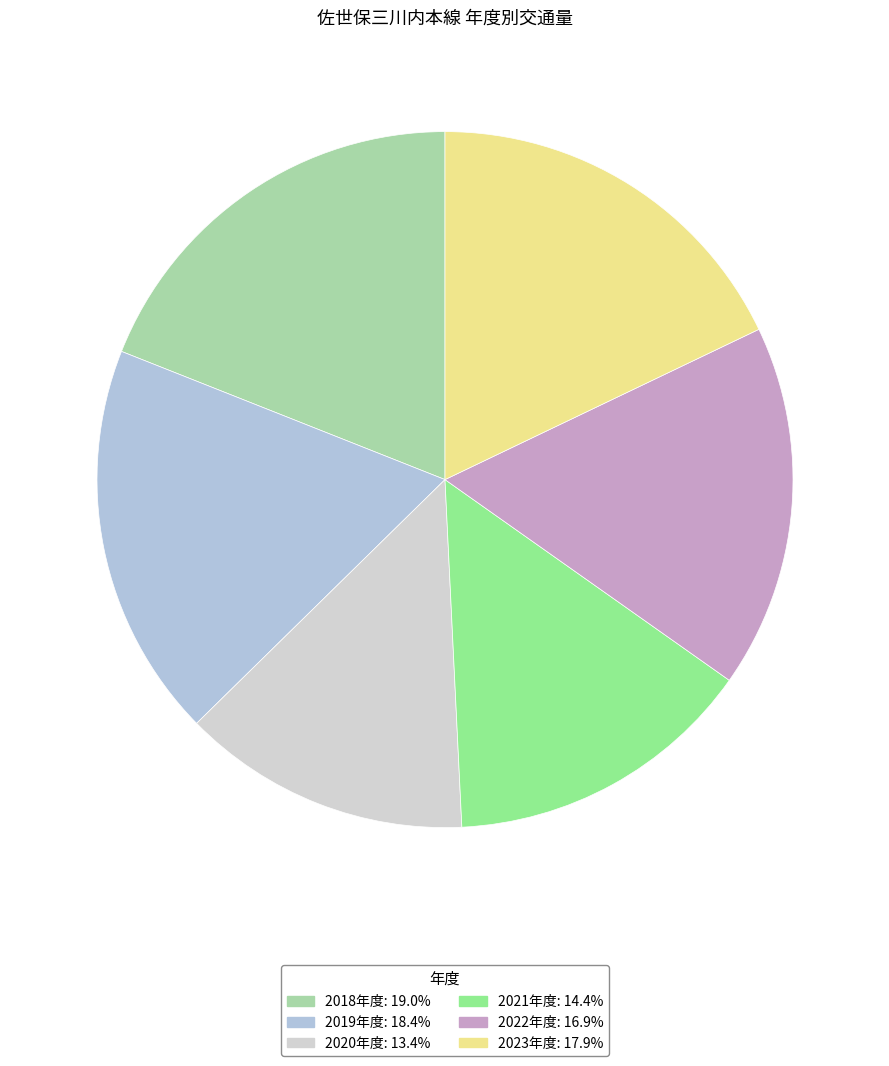

Which category has the smallest portion of the pie?

2020年度